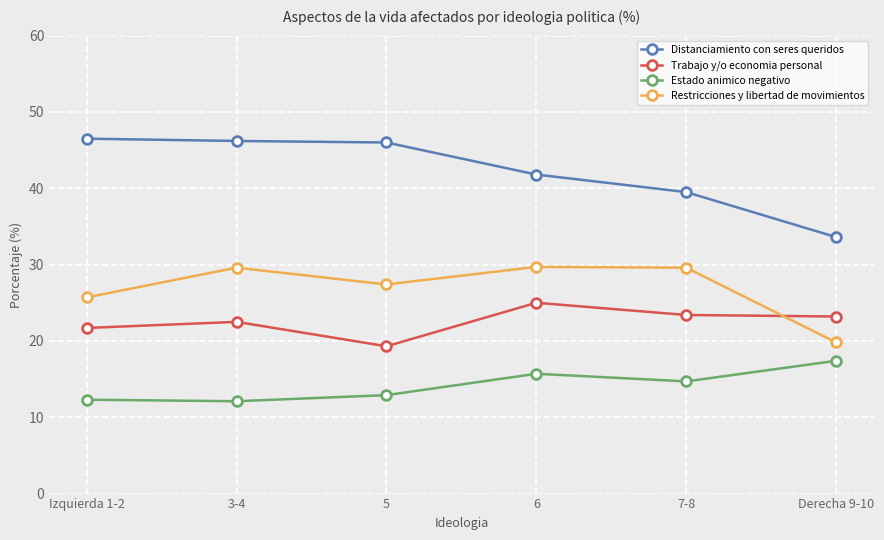

Is the value of Distanciamiento con seres queridos at Derecha 9-10 greater than the value of Restricciones y libertad de movimientos at Derecha 9-10?

Yes